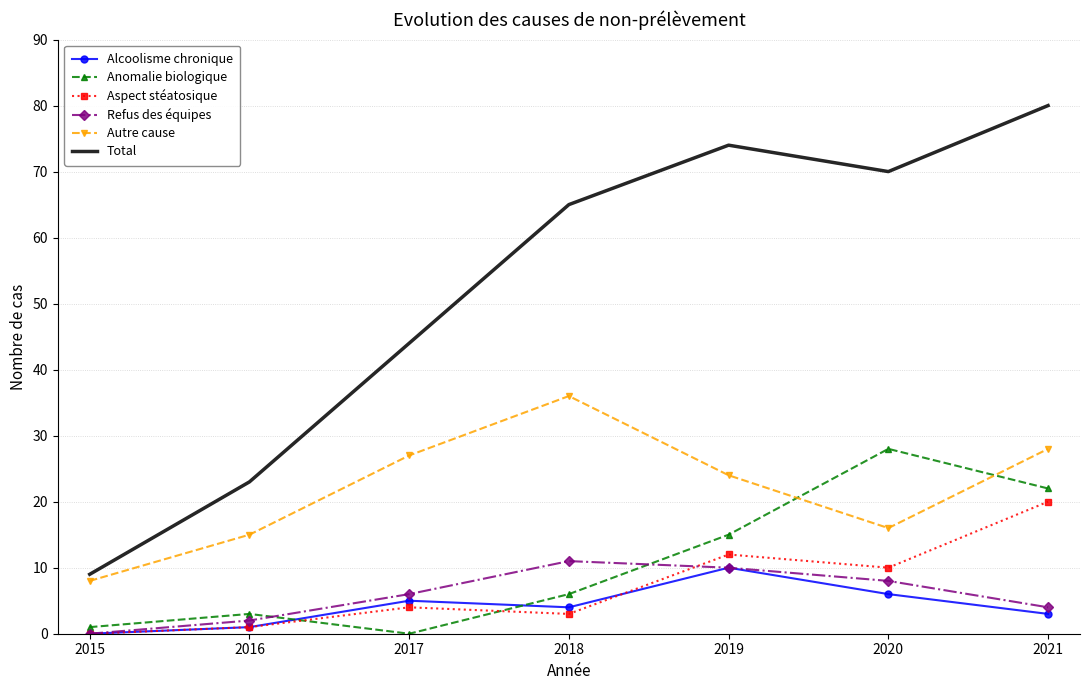

Which category has the highest value in the Autre cause series?

2018